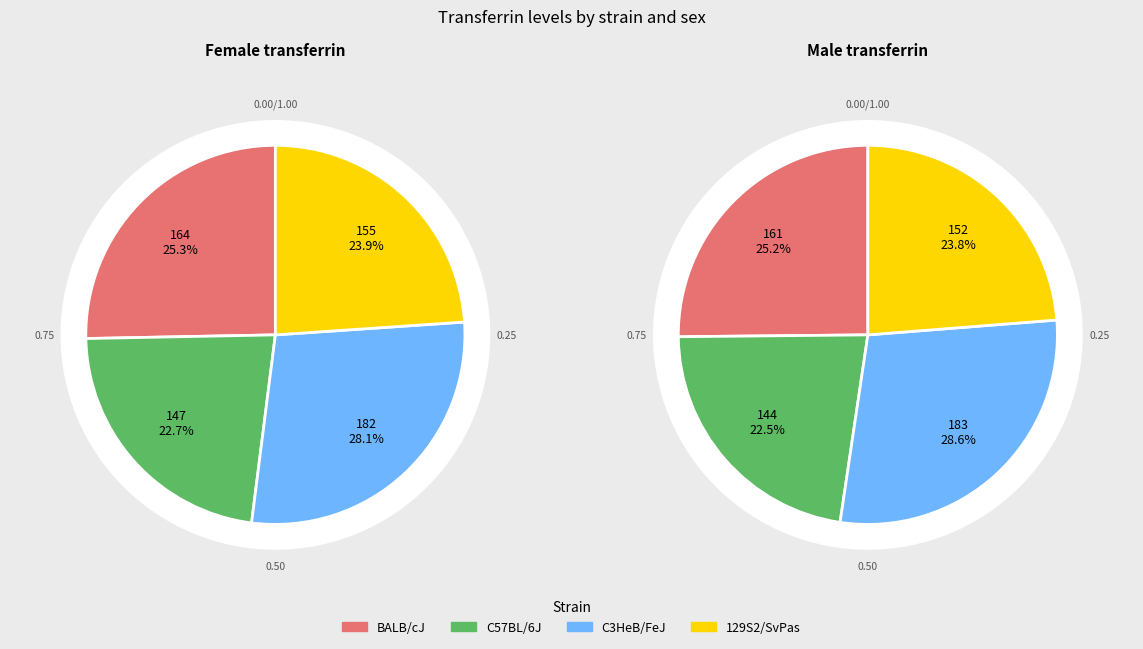

To the nearest percent, what portion does C3HeB/FeJ represent?

29%